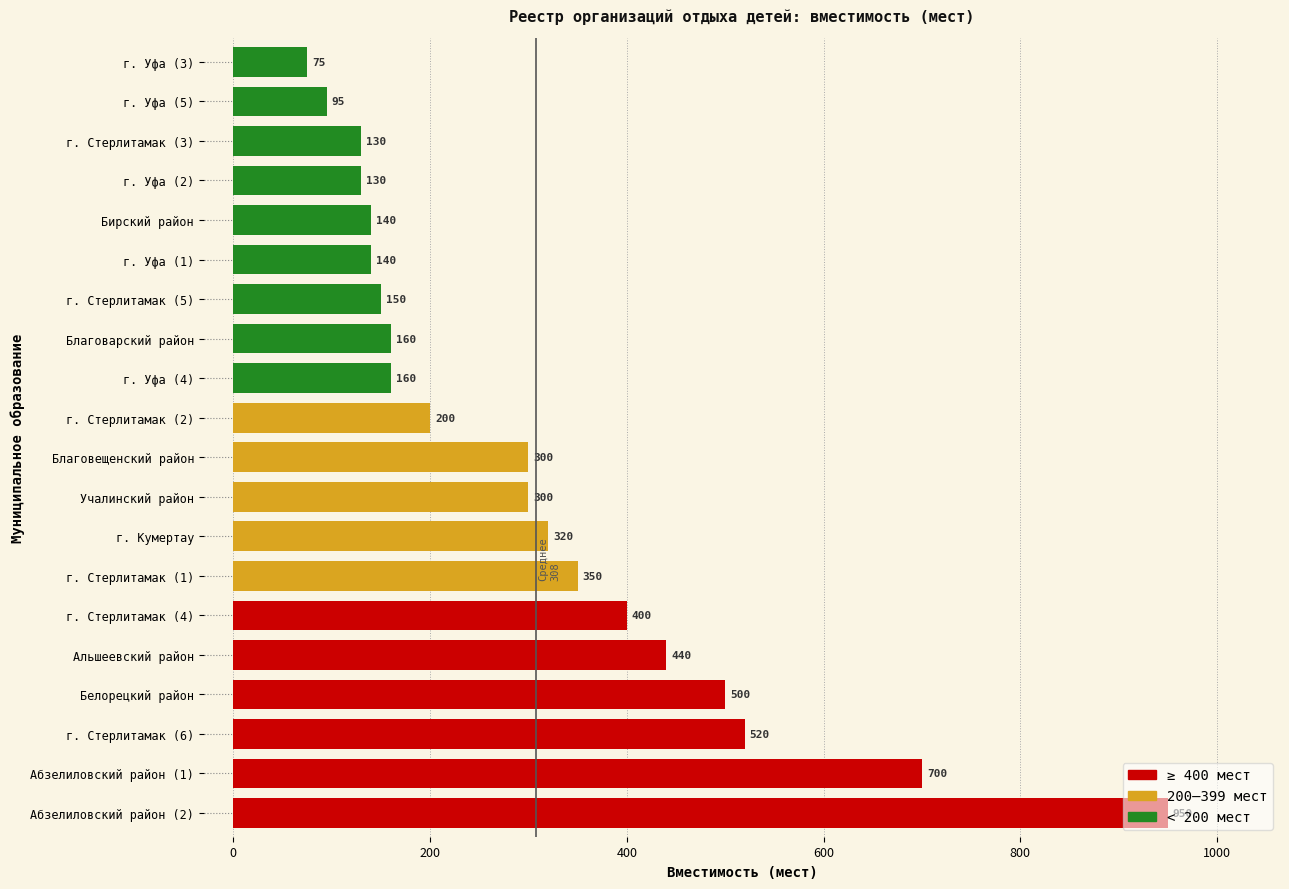

True or false: the data shows 350 at г. Стерлитамак (1).

True